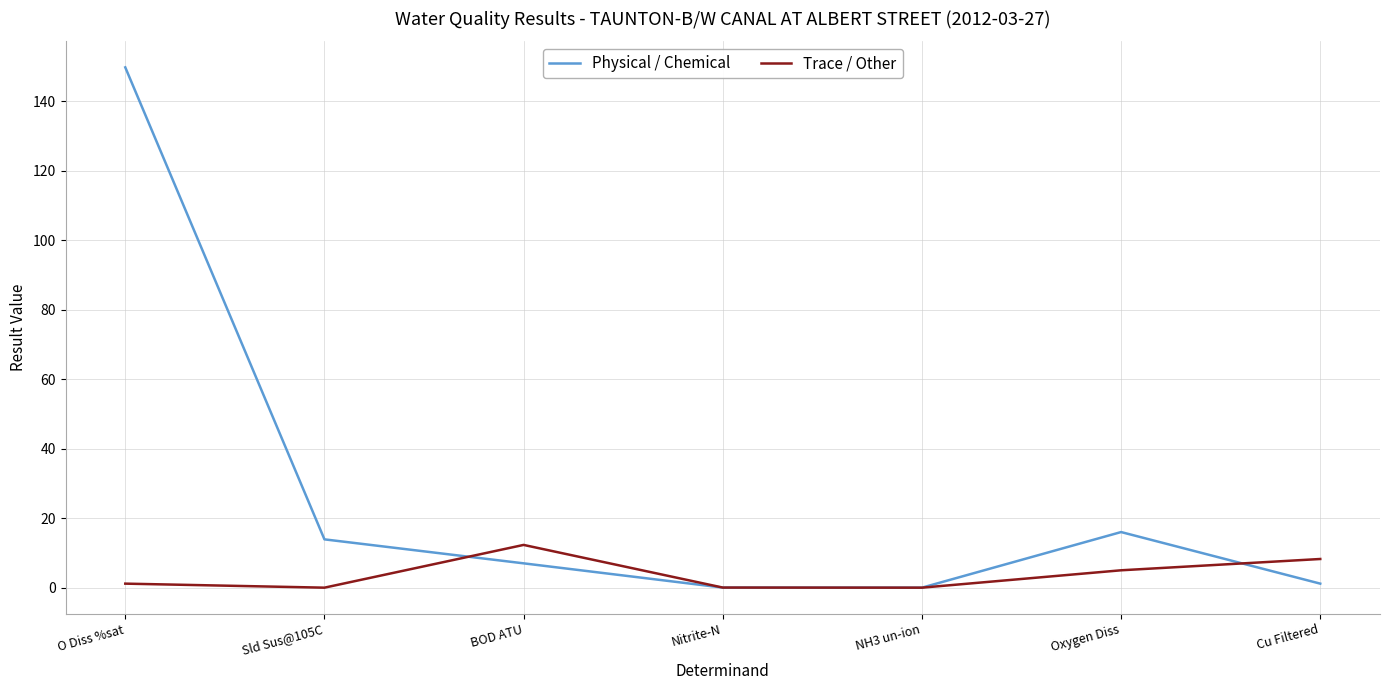

Which series has the largest total across all categories?

Physical / Chemical